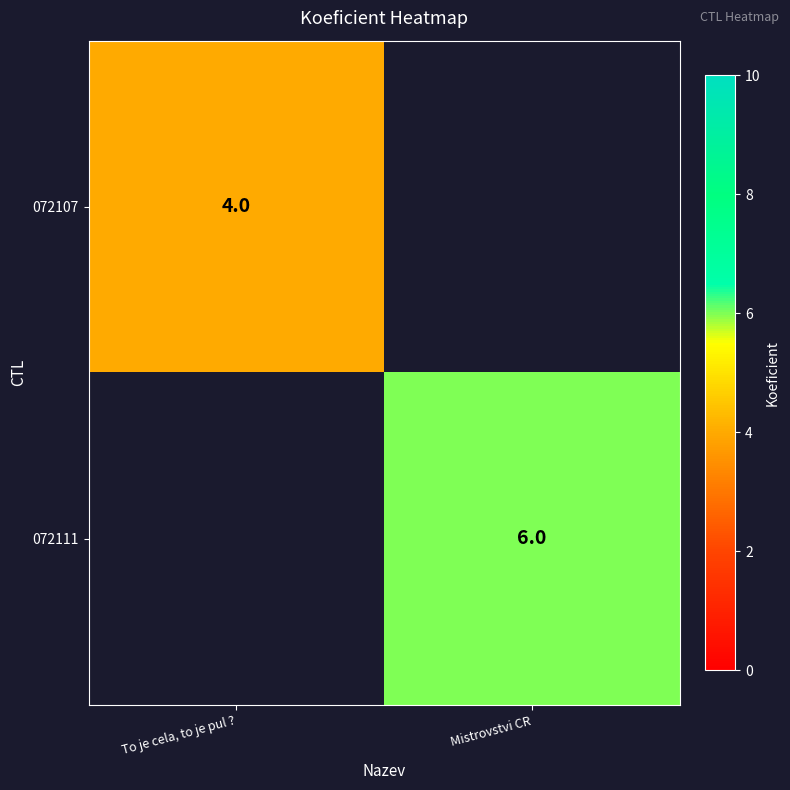

The 072111 series shows 8.8 at Mistrovstvi CR. True or false?

False